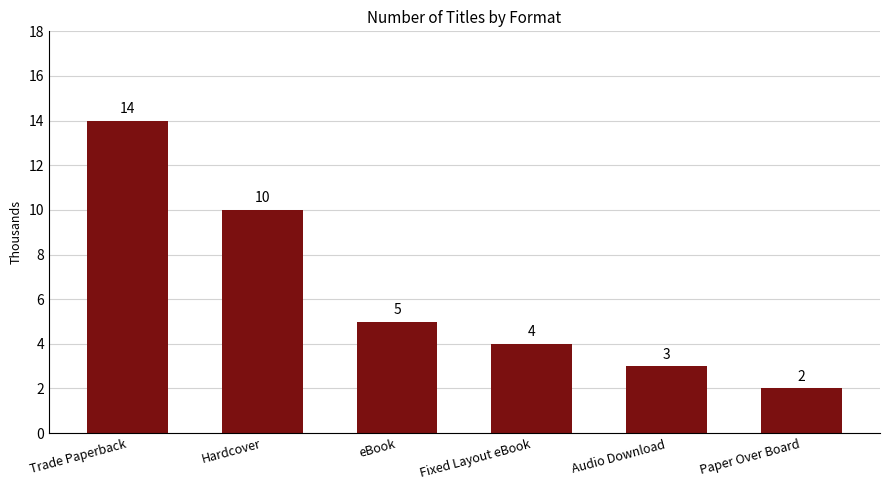

Is it true that the value at Trade Paperback is 14?

True